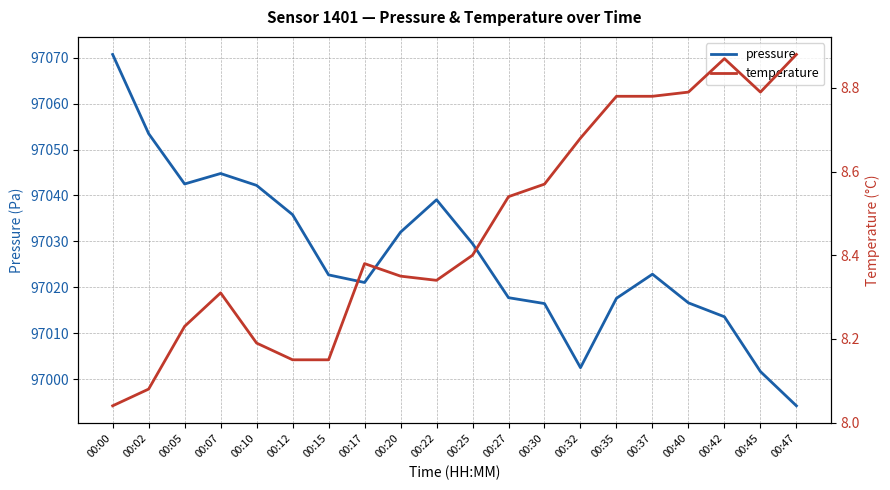

True or false: temperature and pressure cross at least once.

False